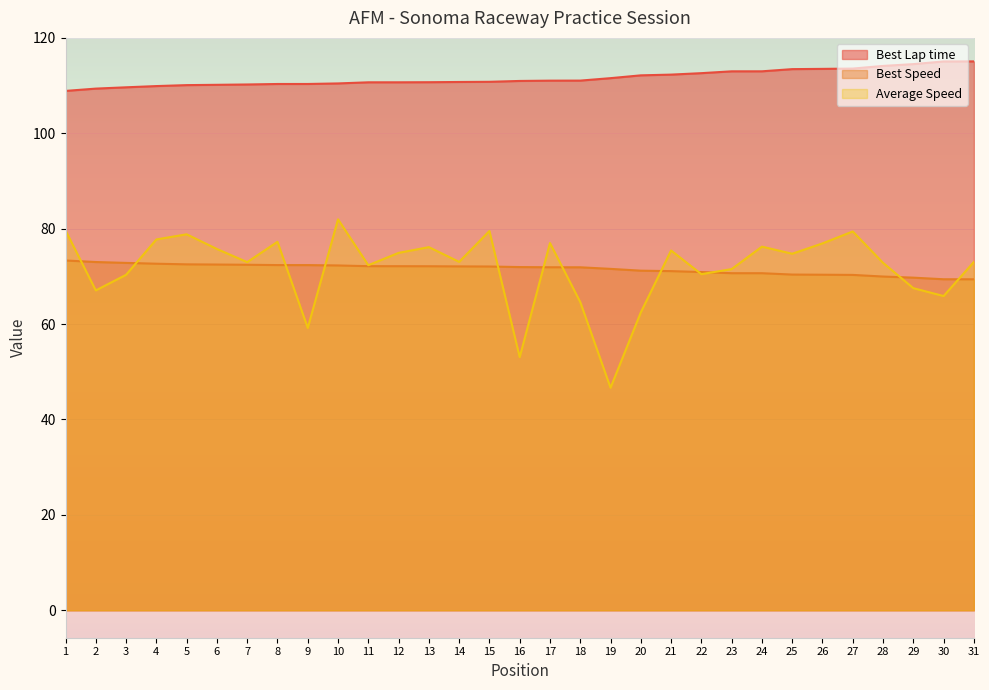

Which category has the lowest value in the Best Lap time series?

1